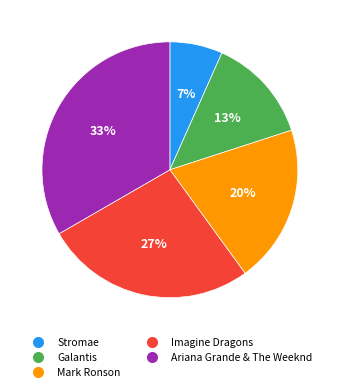

Between Imagine Dragons and Galantis, which is larger?

Imagine Dragons